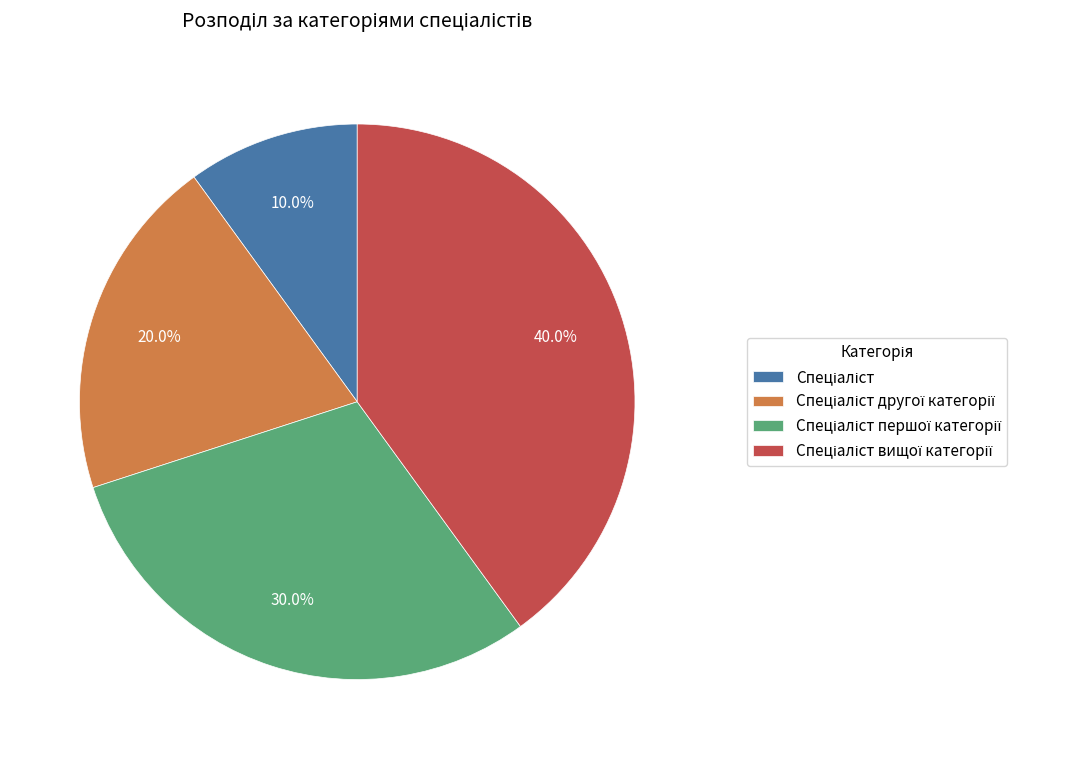

Is there any slice that represents more than half of the pie?

No